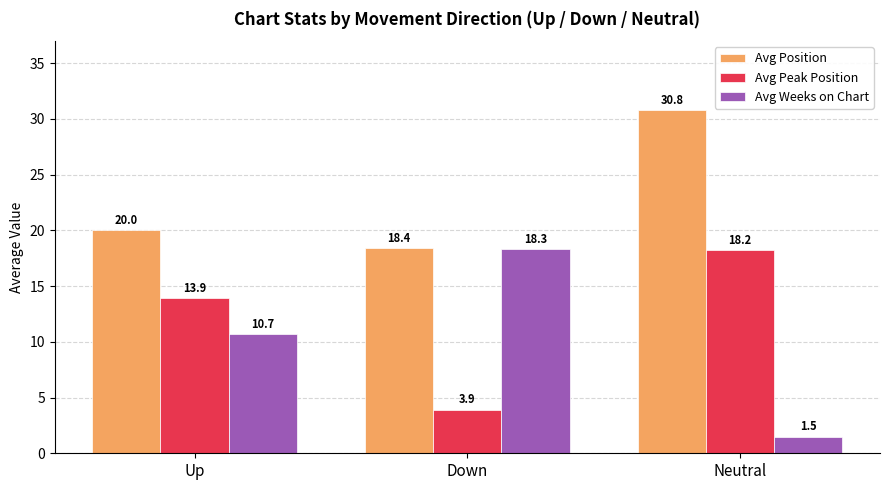

The value of Avg Peak Position at Neutral is 26.7. True or false?

False